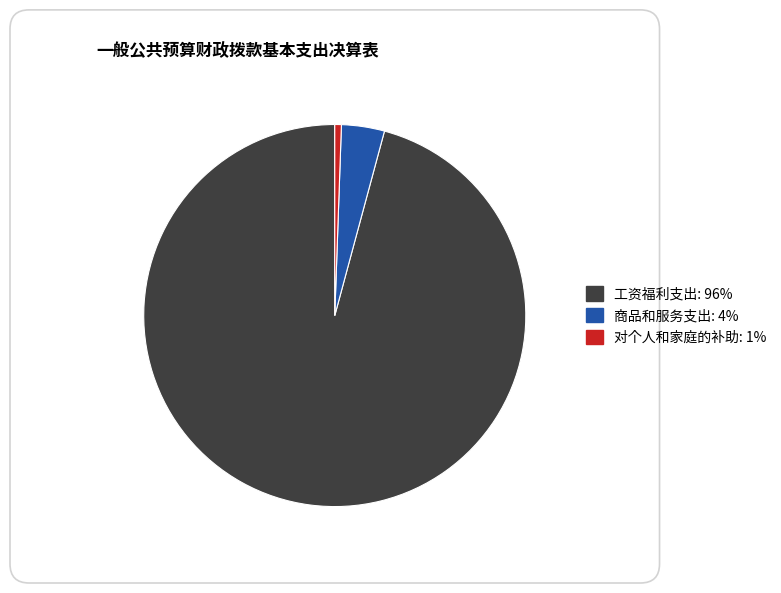

Count the number of slices in the pie.

3